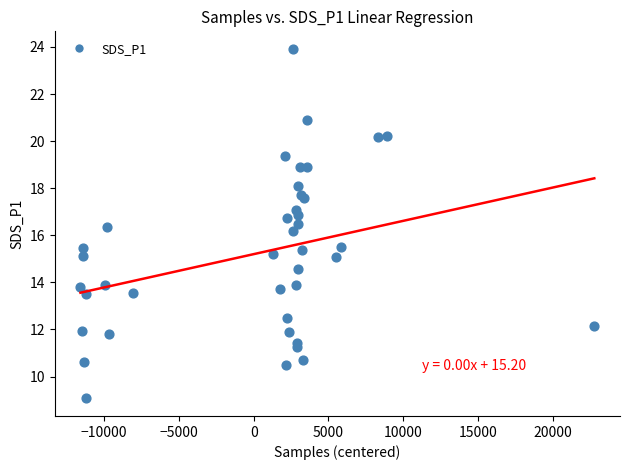

What Y value in the scatter plot is closest to 16?

16.2